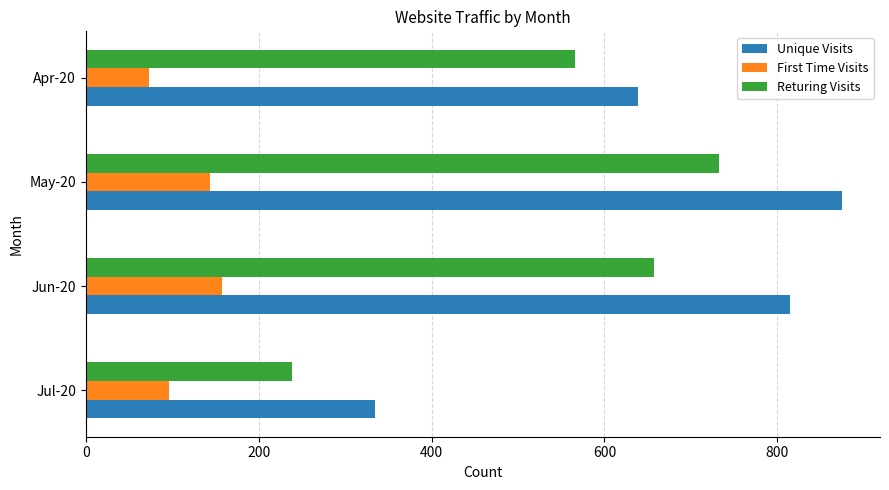

Between Jul-20 and Apr-20, which series saw the biggest shift?

Returing Visits